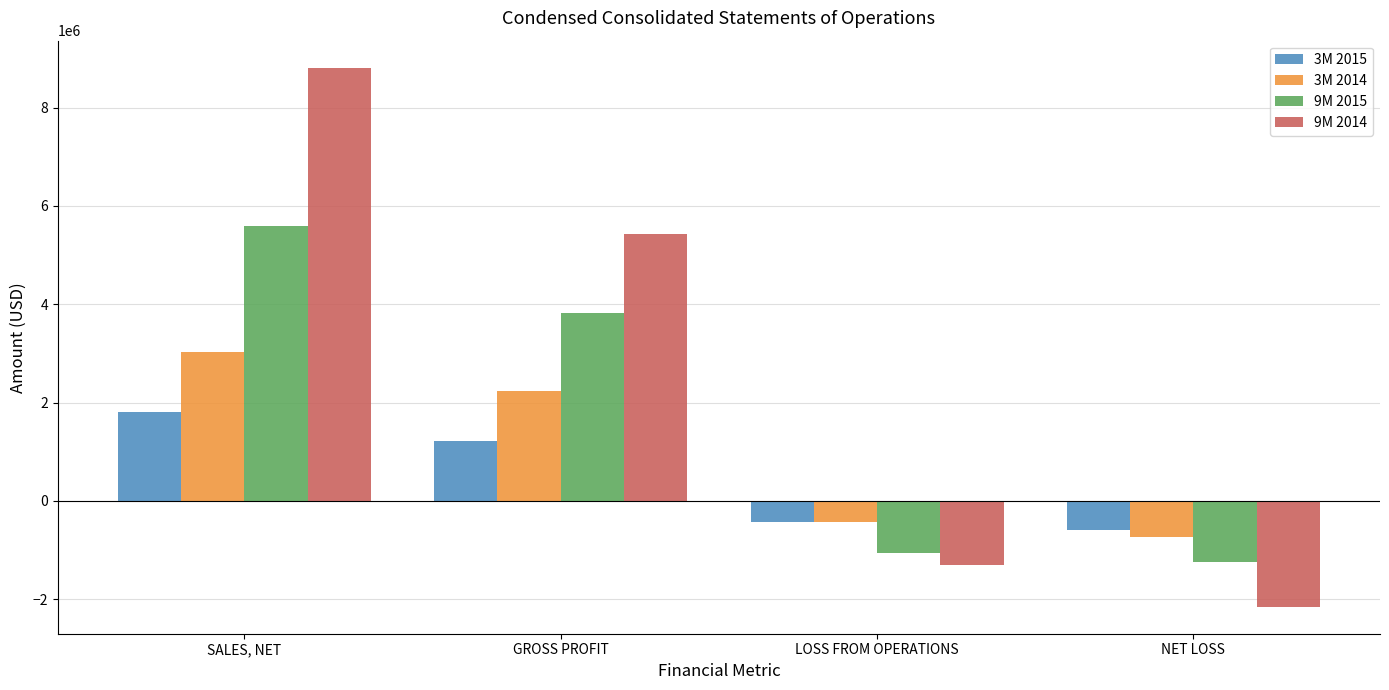

How many groups of bars are there?

4